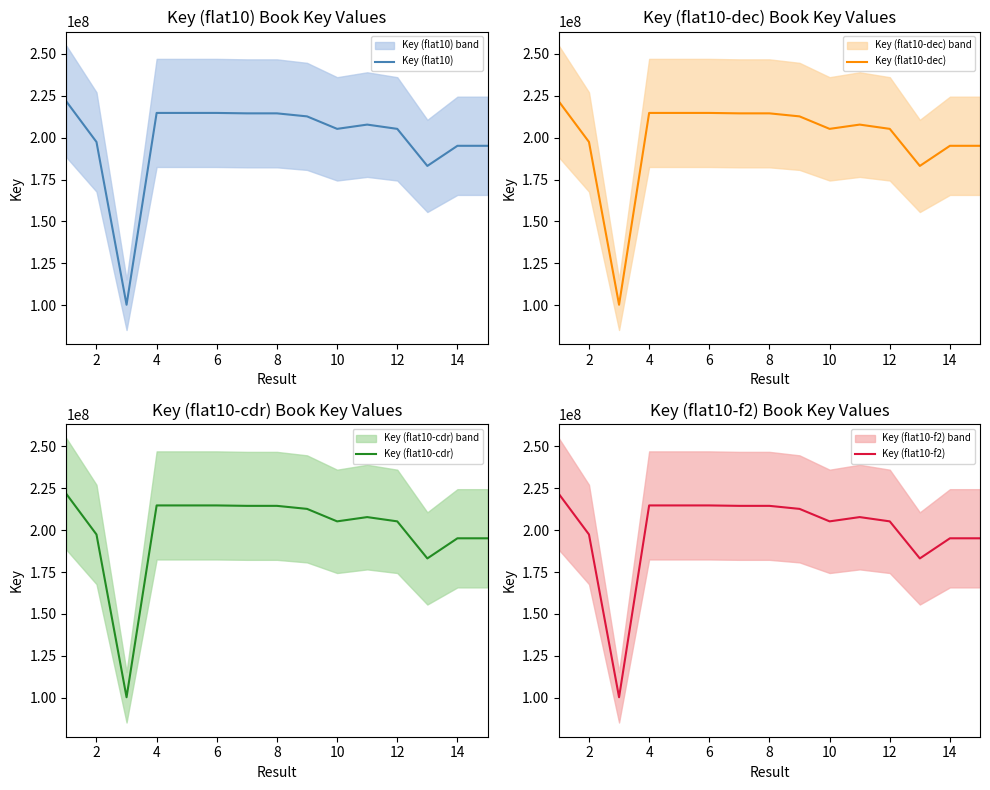

What is the sum of all Key (flat10-dec) values?

2996338479